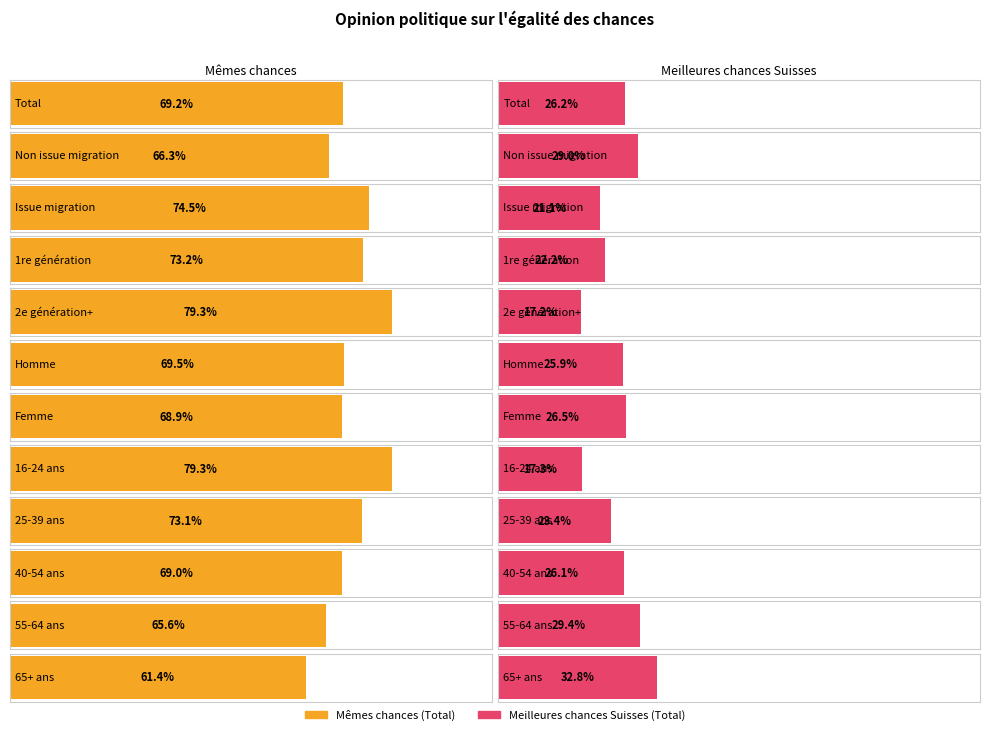

What is the difference between the Mêmes chances (Total) values at Total and 40-54 ans?

0.2